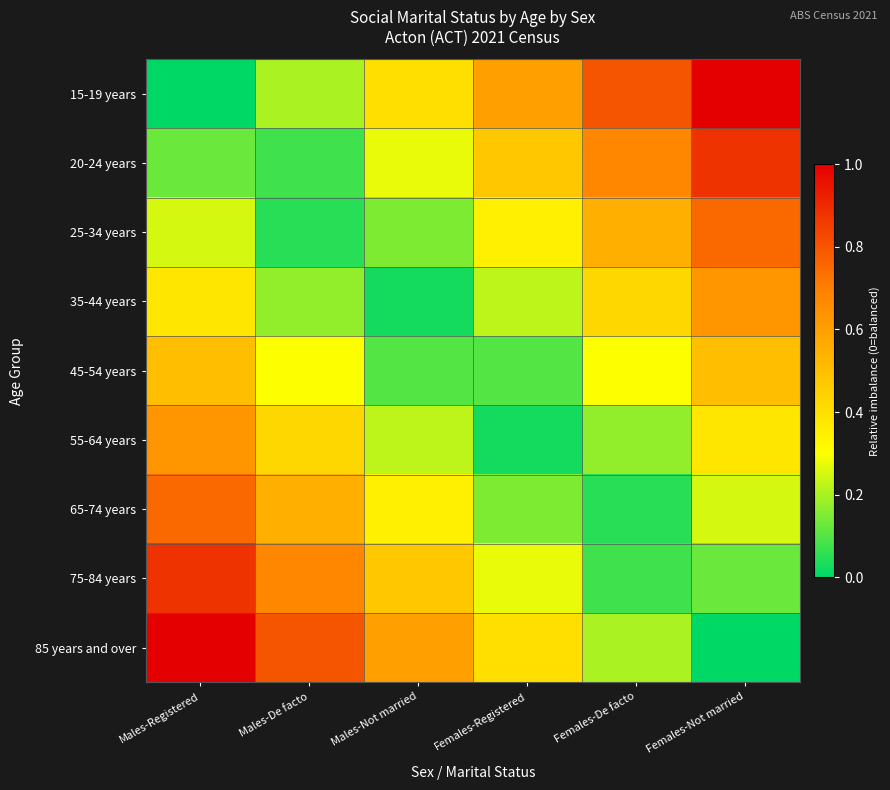

Rank the series by their maximum value, from lowest to highest.

45-54 years, 35-44 years, 55-64 years, 25-34 years, 65-74 years, 20-24 years, 75-84 years, 15-19 years, 85 years and over